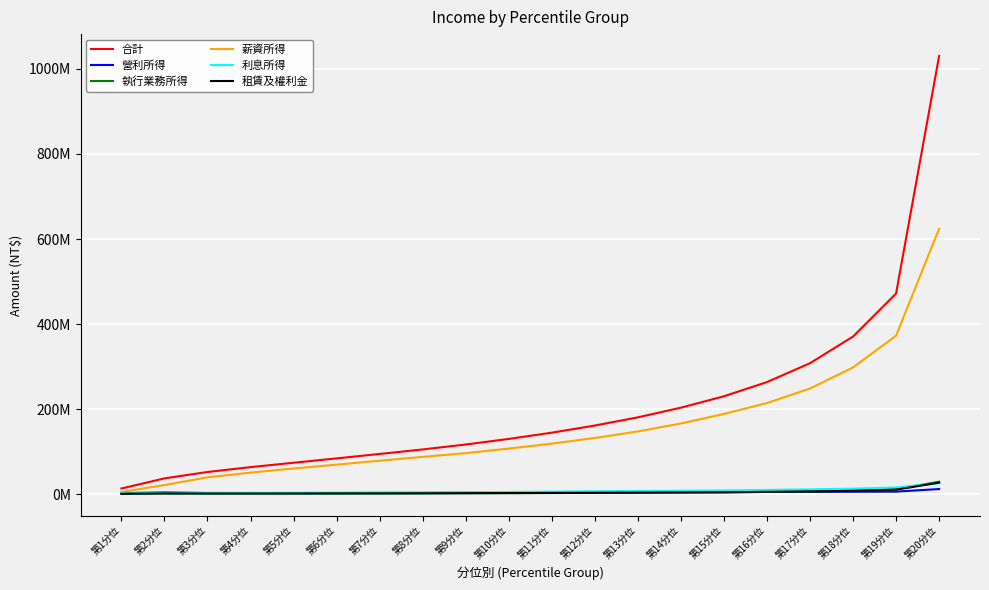

What is the sum of all 薪資所得 values?

3126689318